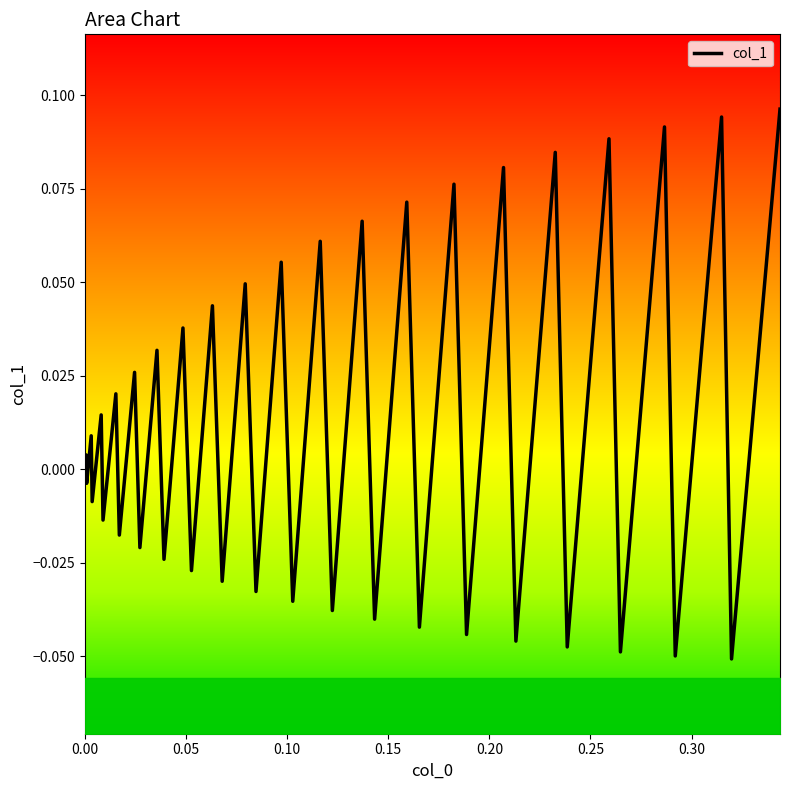

How many positive values are there?

20